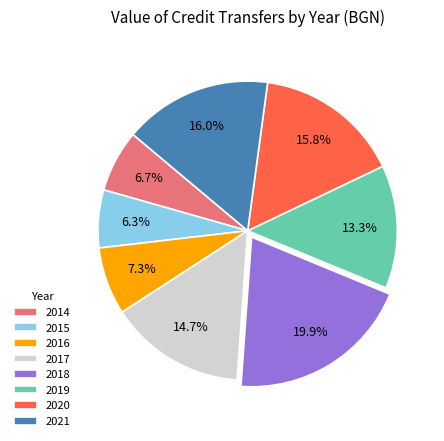

Which slice is the largest?

2018